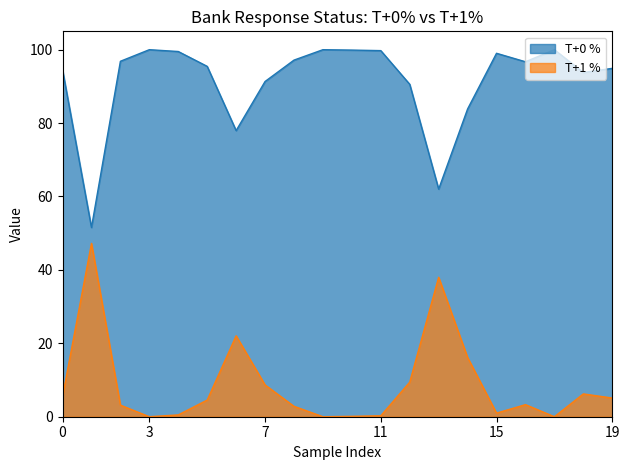

Rank the series by their average value, from highest to lowest.

T+0 %, T+1 %